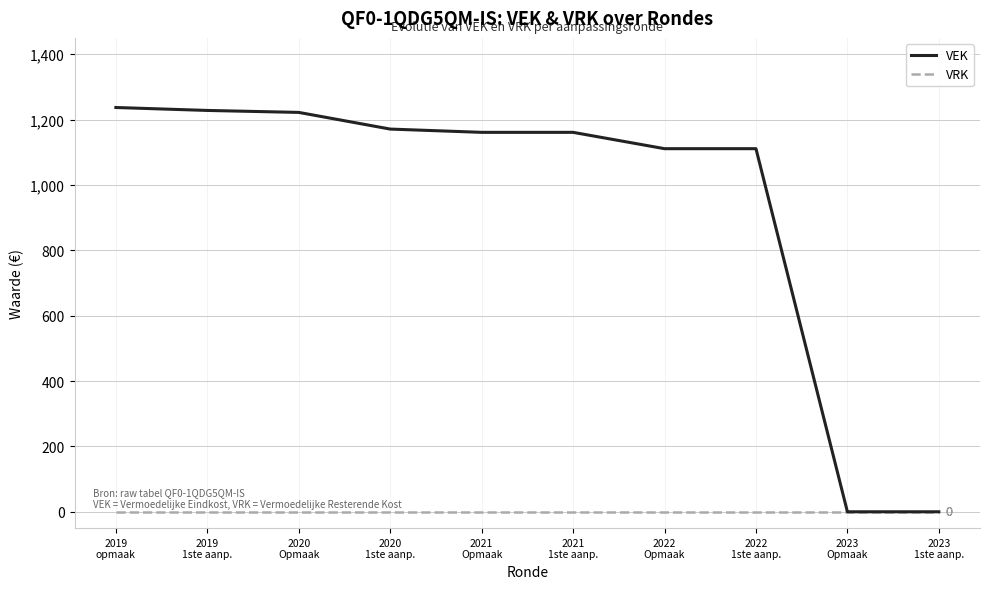

List the series in order of their peak value, lowest first.

VRK, VEK